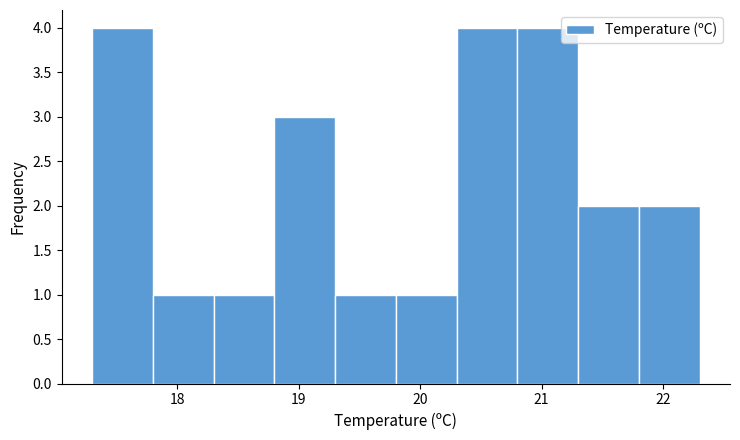

What is the height of the bar covering 17.3 to 17.8 on the x-axis? The values are not printed on the chart, so give them approximately, as read against the axis.

4